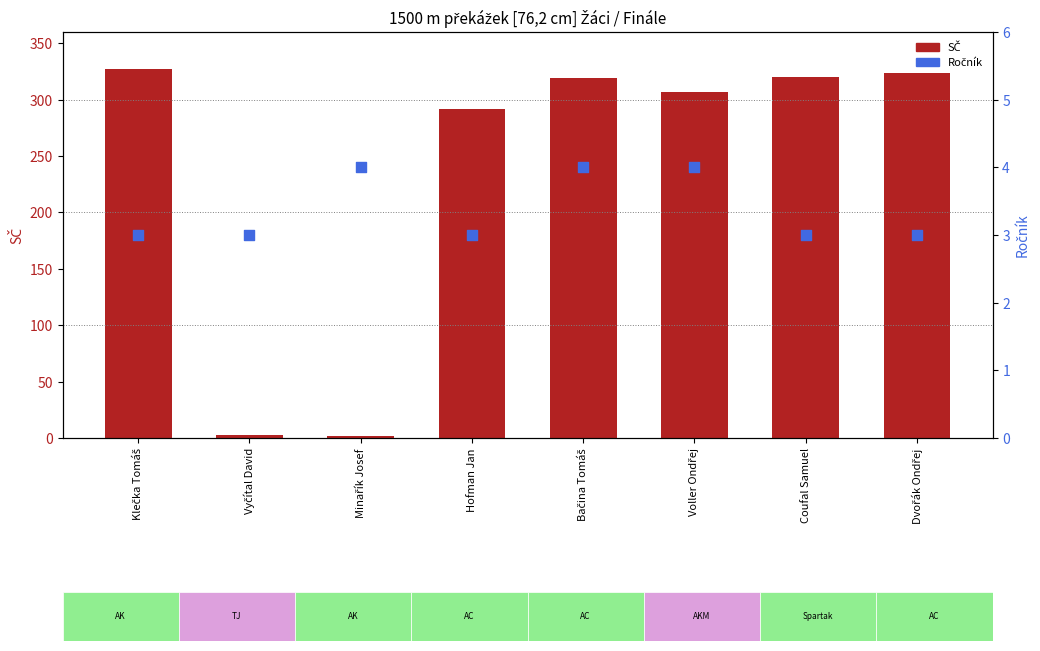

What are all the series names shown in the legend?

SČ, Ročník